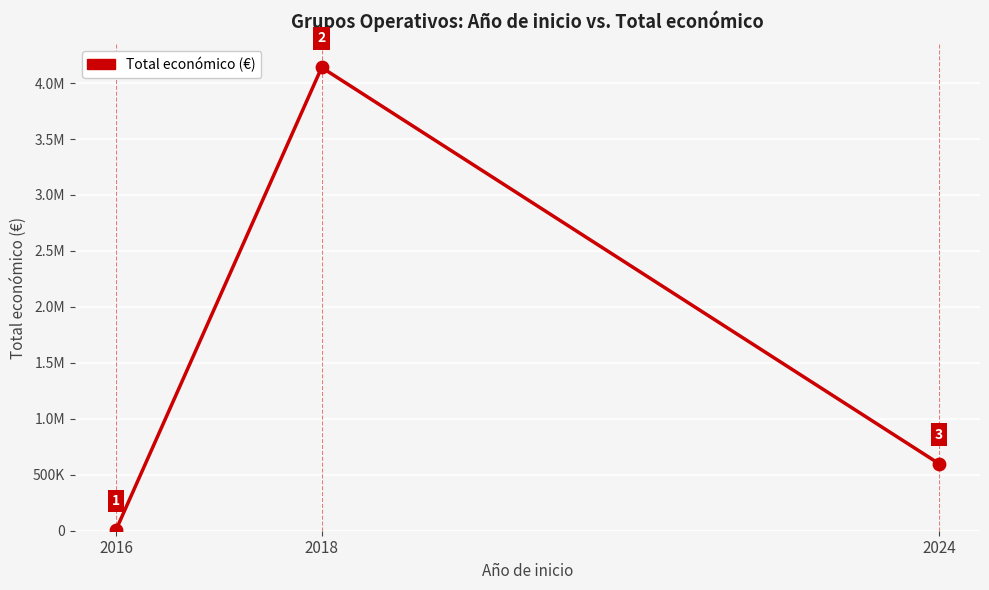

What is the change in value from 2016 to 2018?

+4133675